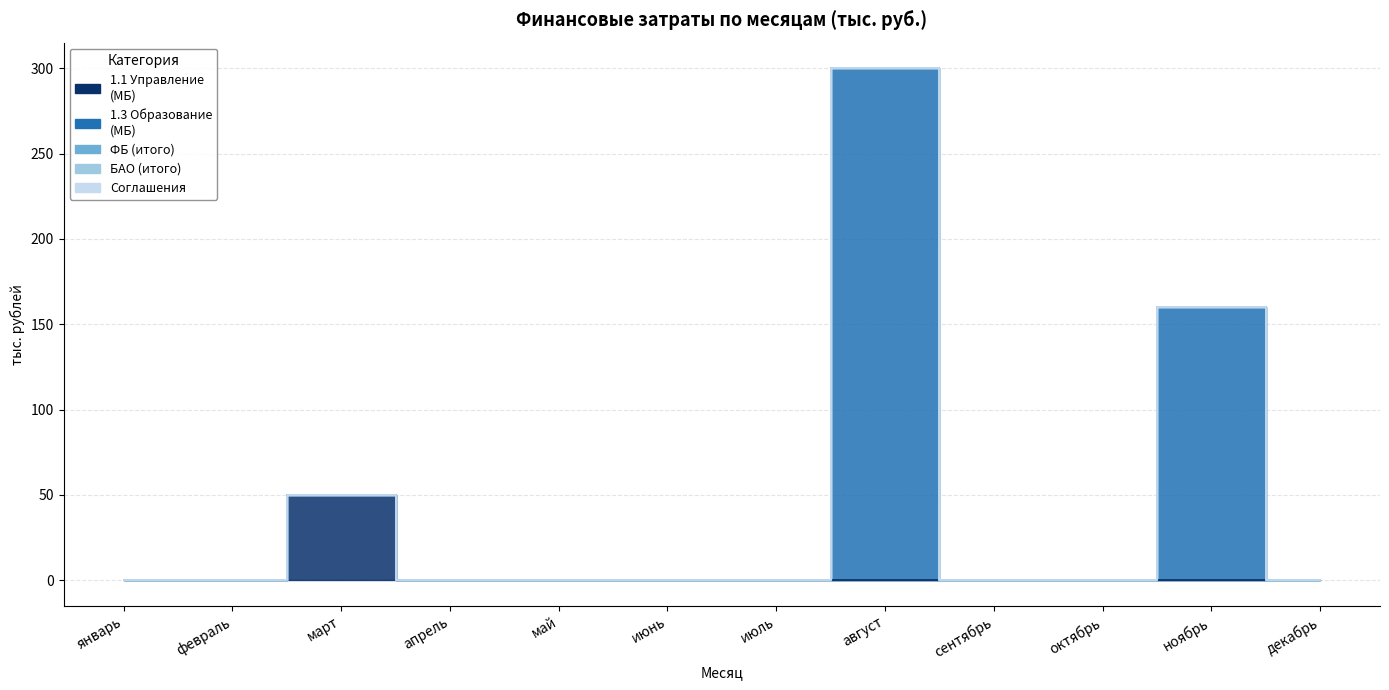

At which label does 1.1 Управление (МБ) reach its minimum?

январь